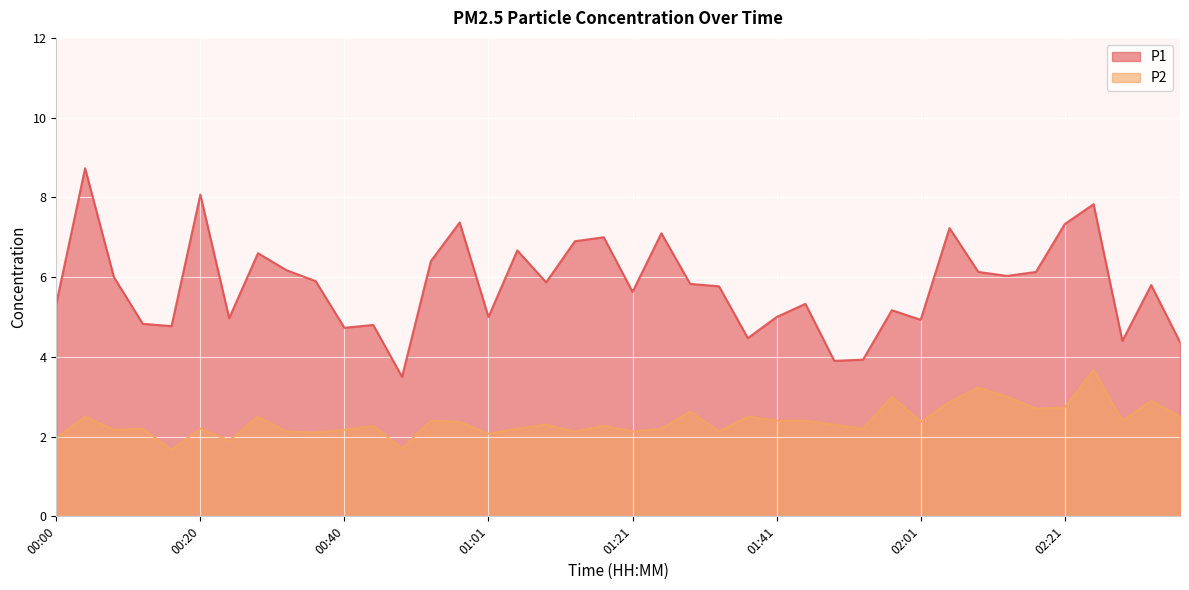

True or false: P1 has a value of 7.0 at 01:17.

True